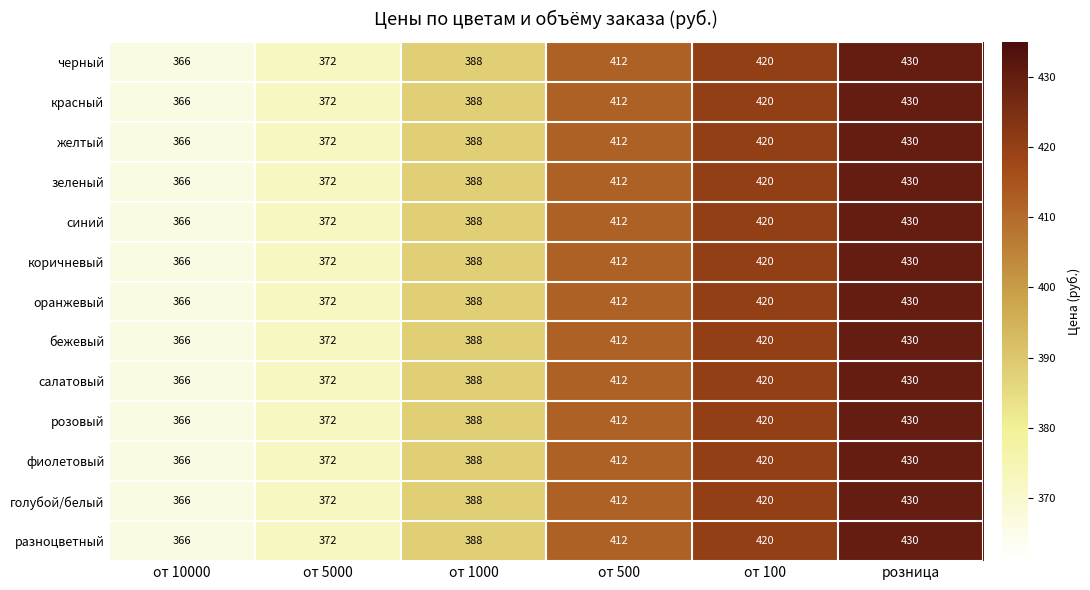

Which label corresponds to the smallest value in the chart?

от 10000